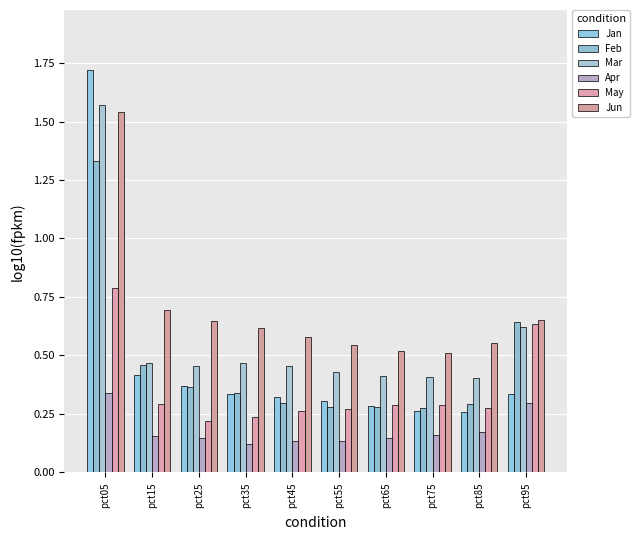

What is the average value of the Jun series?

0.7